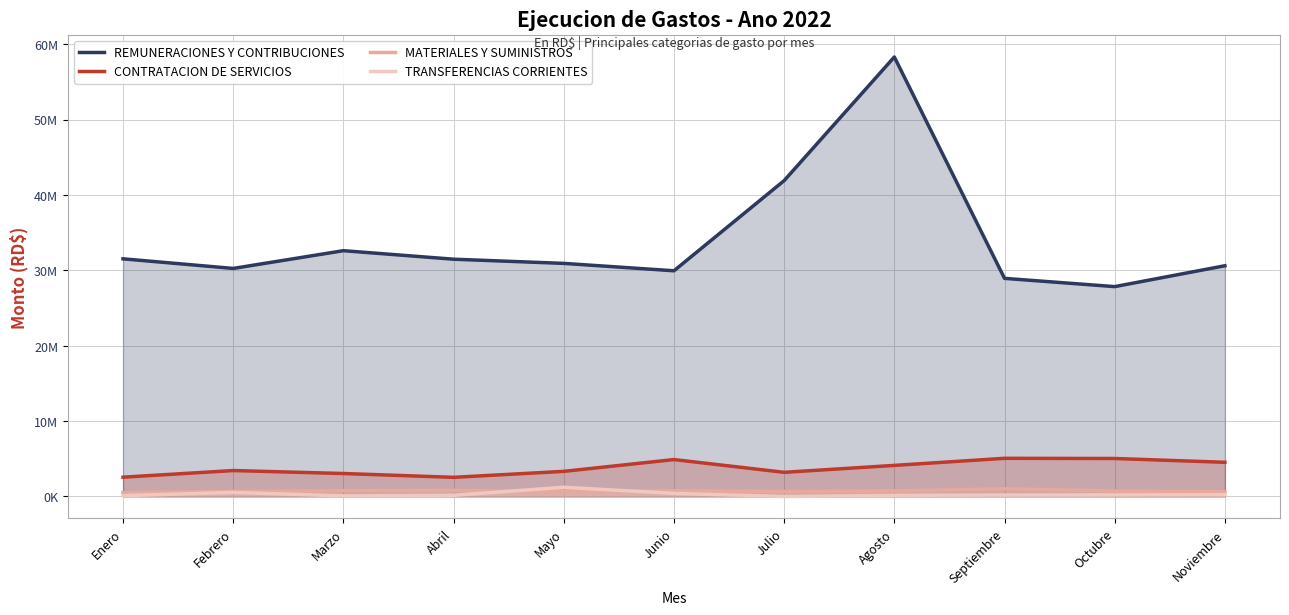

What position from the left is Marzo?

3